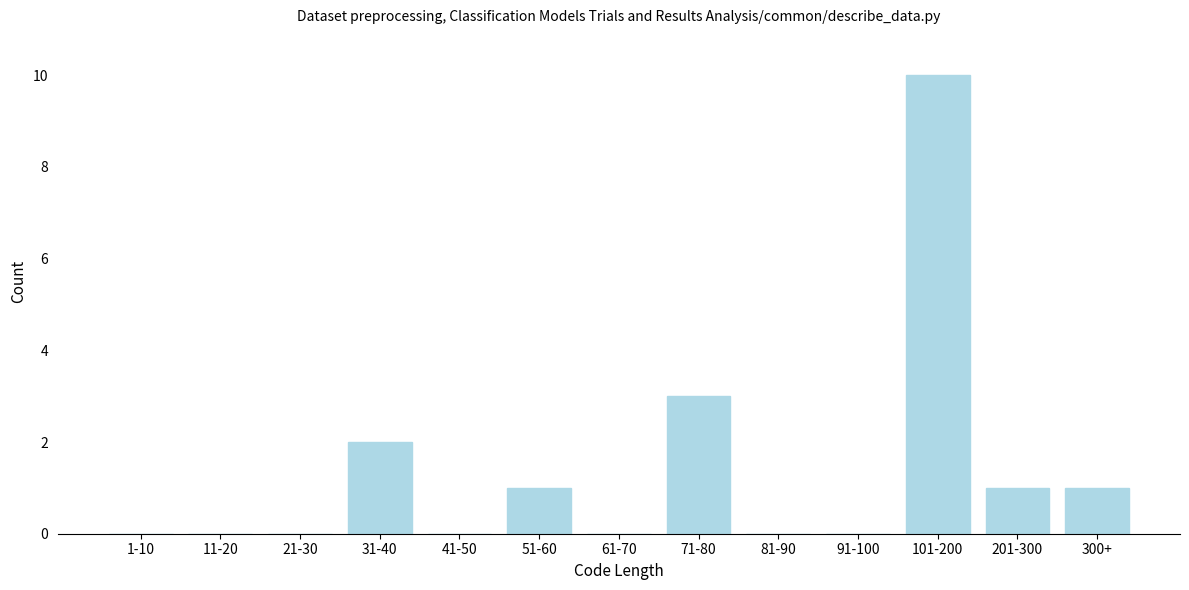

Reading right to left, transcribe all the data shown in this chart.

300+=1	201-300=1	101-200=10	91-100=0	81-90=0	71-80=3	61-70=0	51-60=1	41-50=0	31-40=2	21-30=0	11-20=0	1-10=0